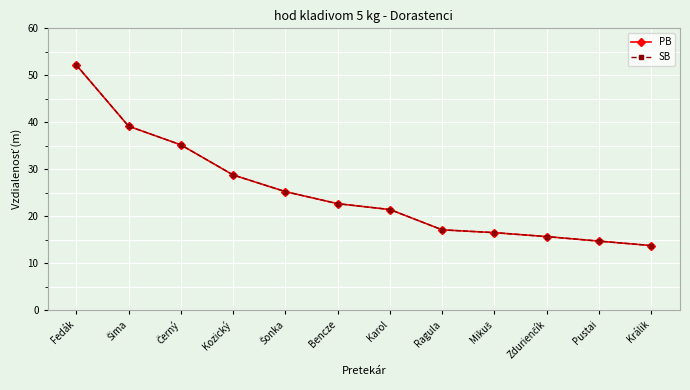

Is this an area chart (filled region under the line)?

No